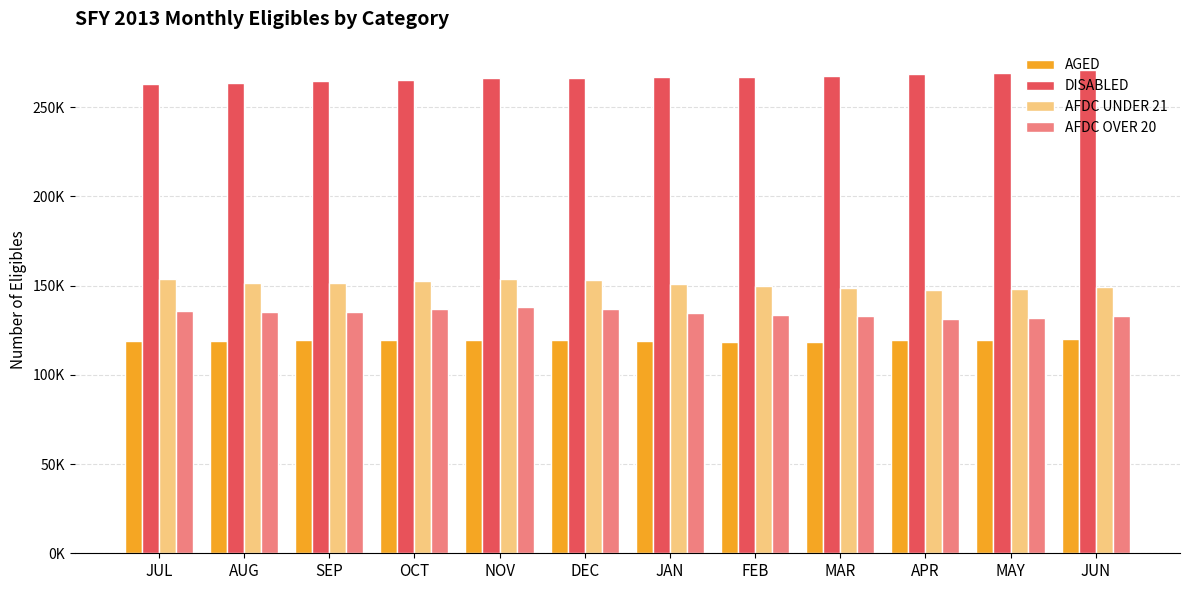

Are the bars grouped side by side (vs. stacked)?

Yes